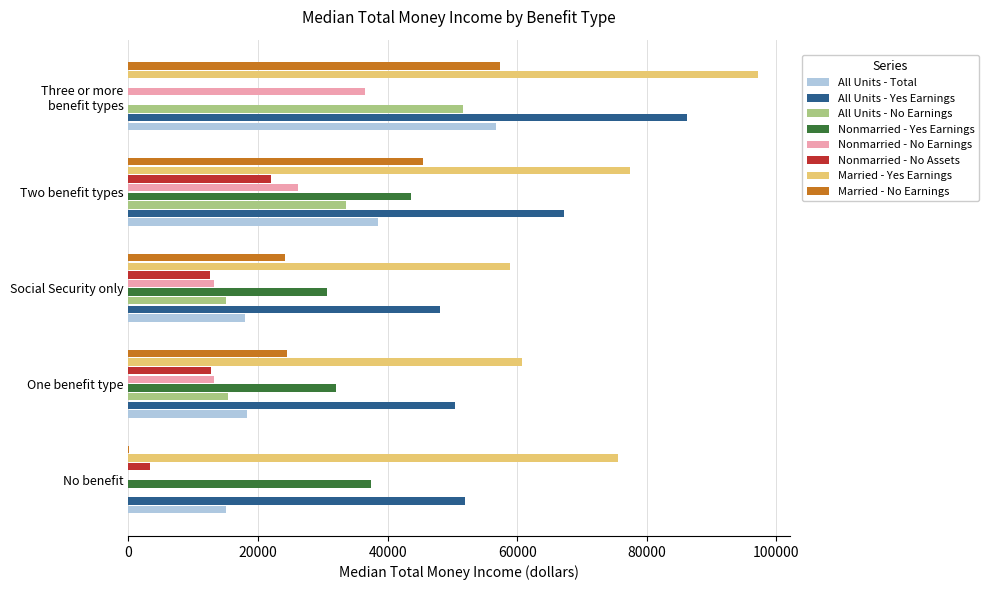

Is the value of All Units - Yes Earnings at One benefit type greater than the value of Married - No Earnings at Social Security only?

Yes